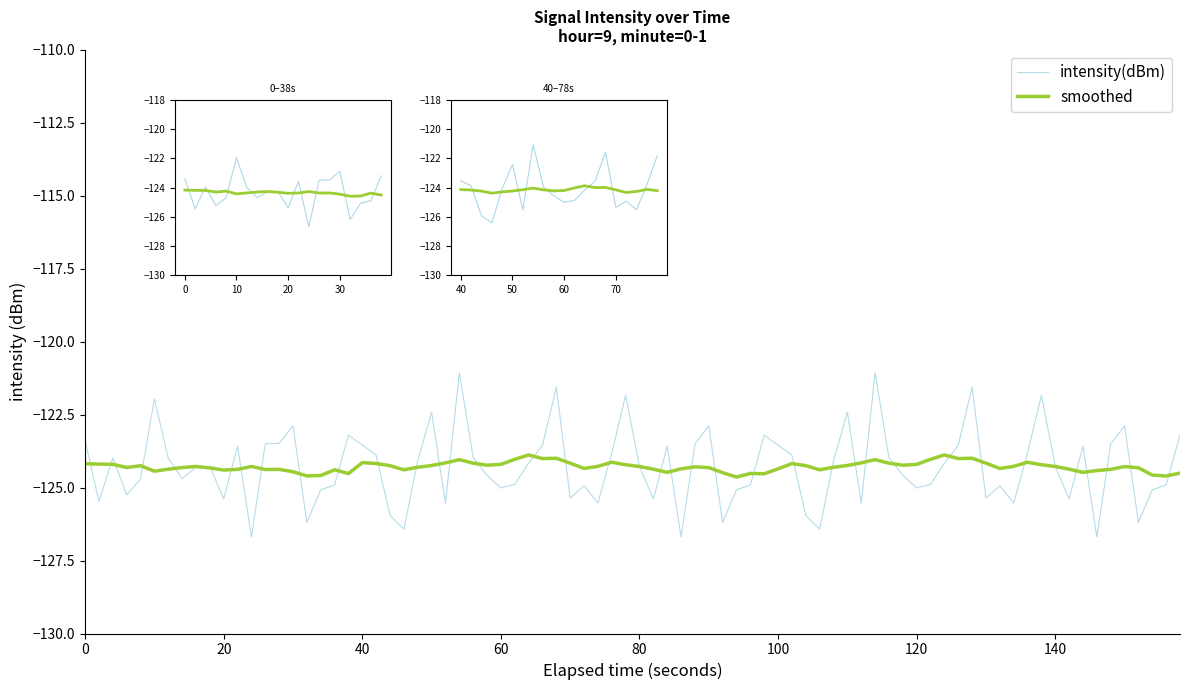

What is the total value across all series at 70?

-249.5